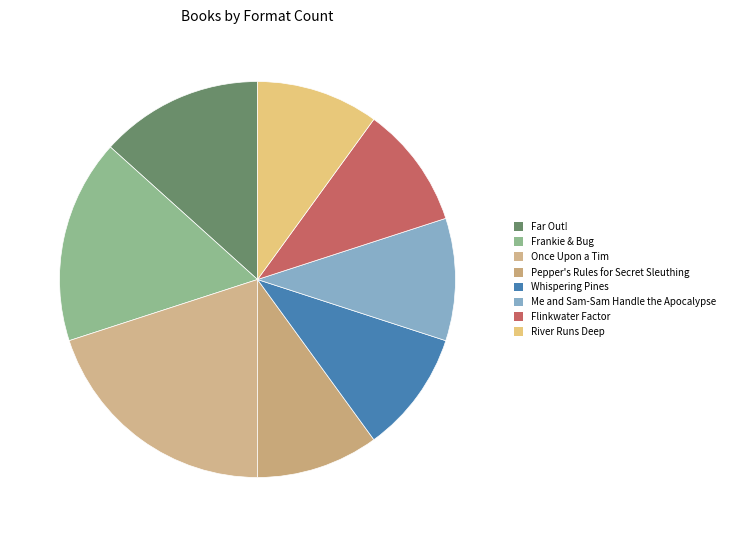

To the nearest percent, what percentage of the pie is Far Out!?

13%